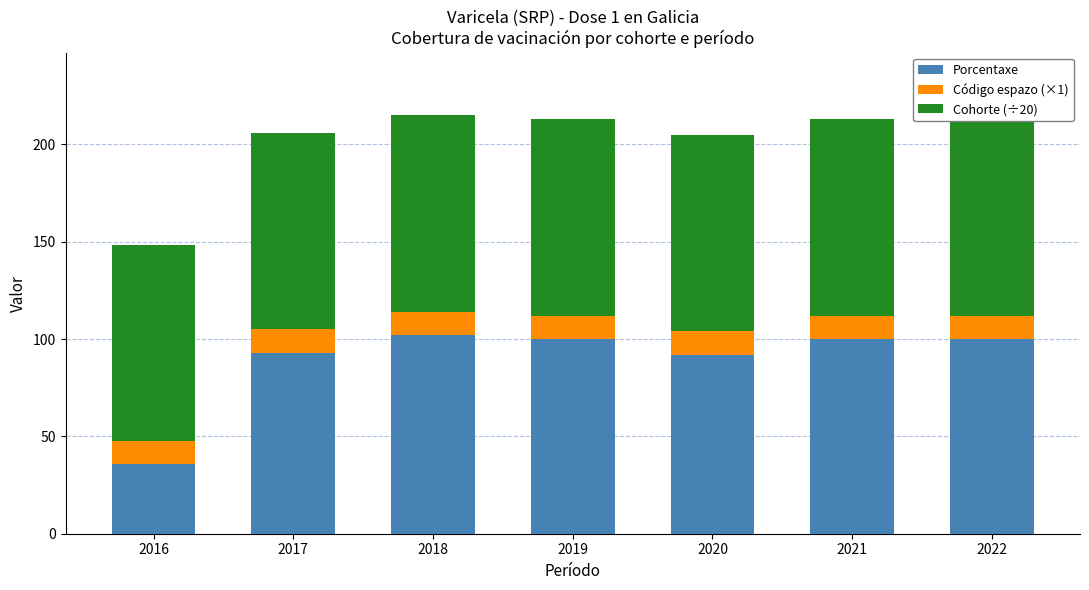

Which series changed the most between 2019 and 2022?

Cohorte (÷20)